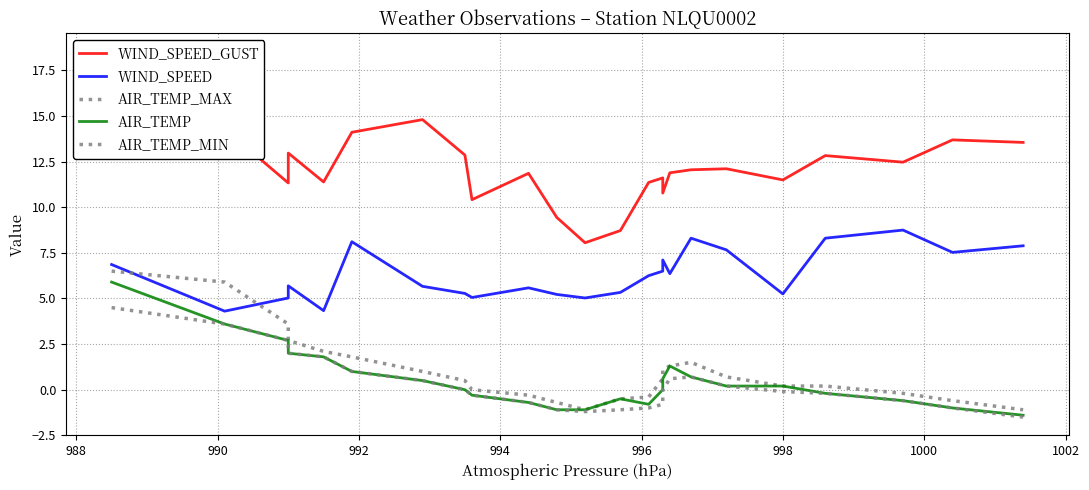

Between 988 and 990, which series saw the biggest shift?

WIND_SPEED_GUST